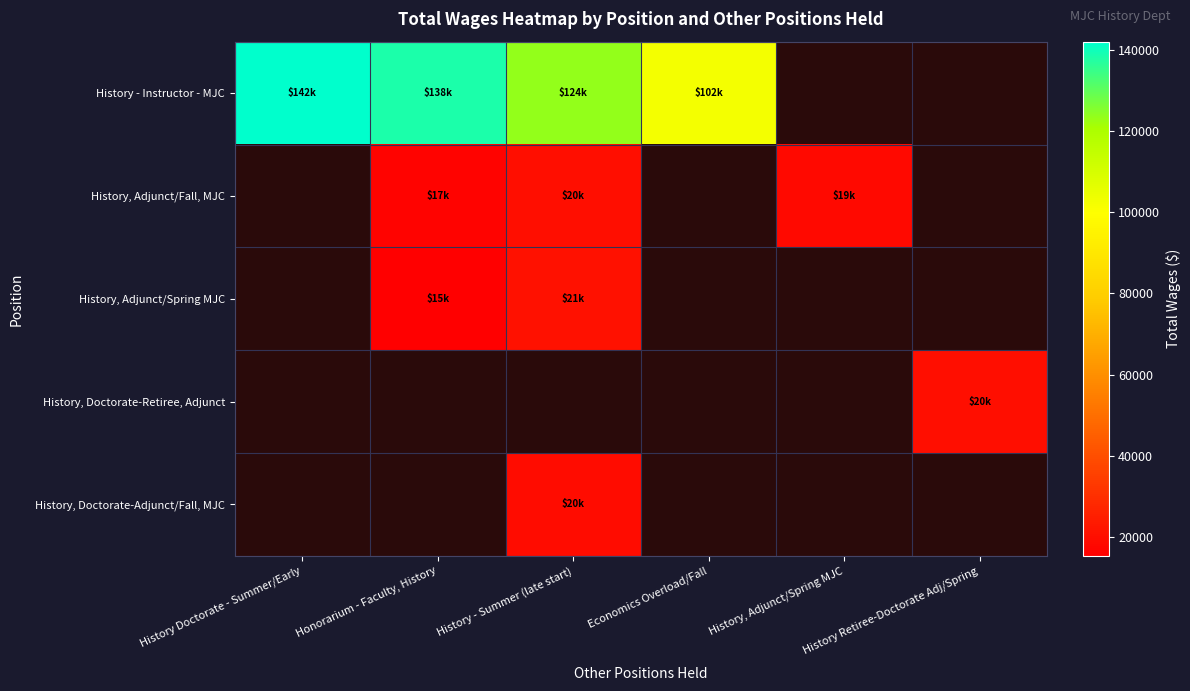

The value of History, Adjunct/Fall, MJC at Honorarium - Faculty, History is 11338.6. True or false?

False